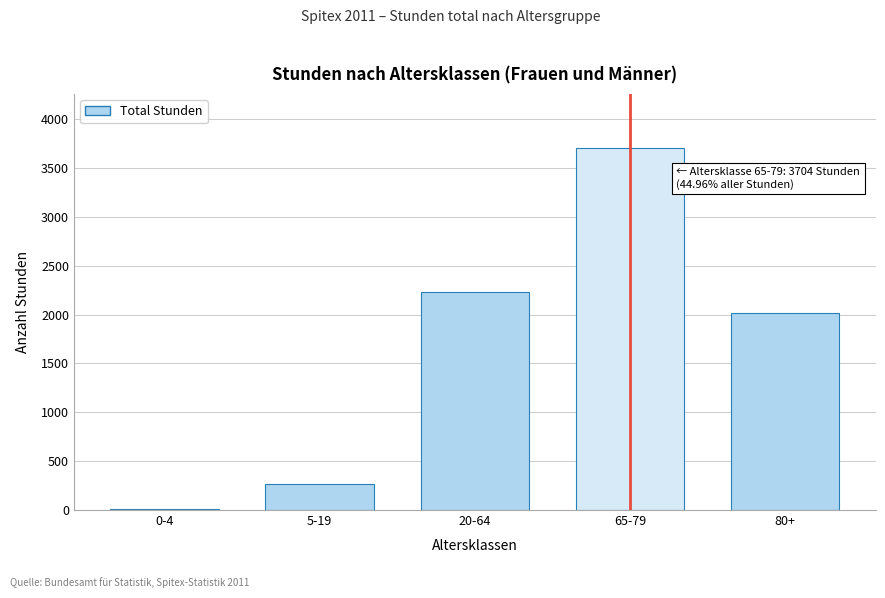

Reading left to right, transcribe all the data shown in this chart.

14	271	2230	3704	2020